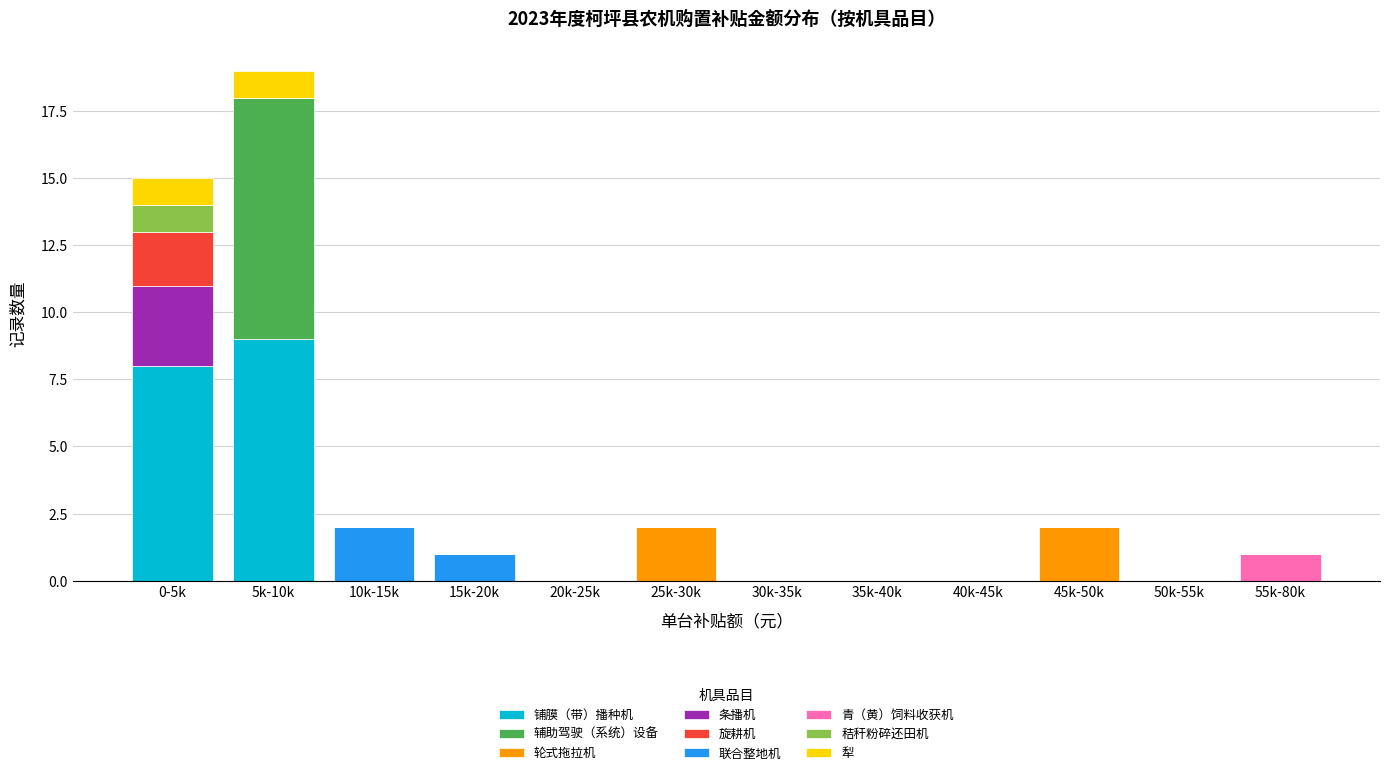

Is it true that 铺膜（带）播种机 equals 0 at 30k-35k?

True